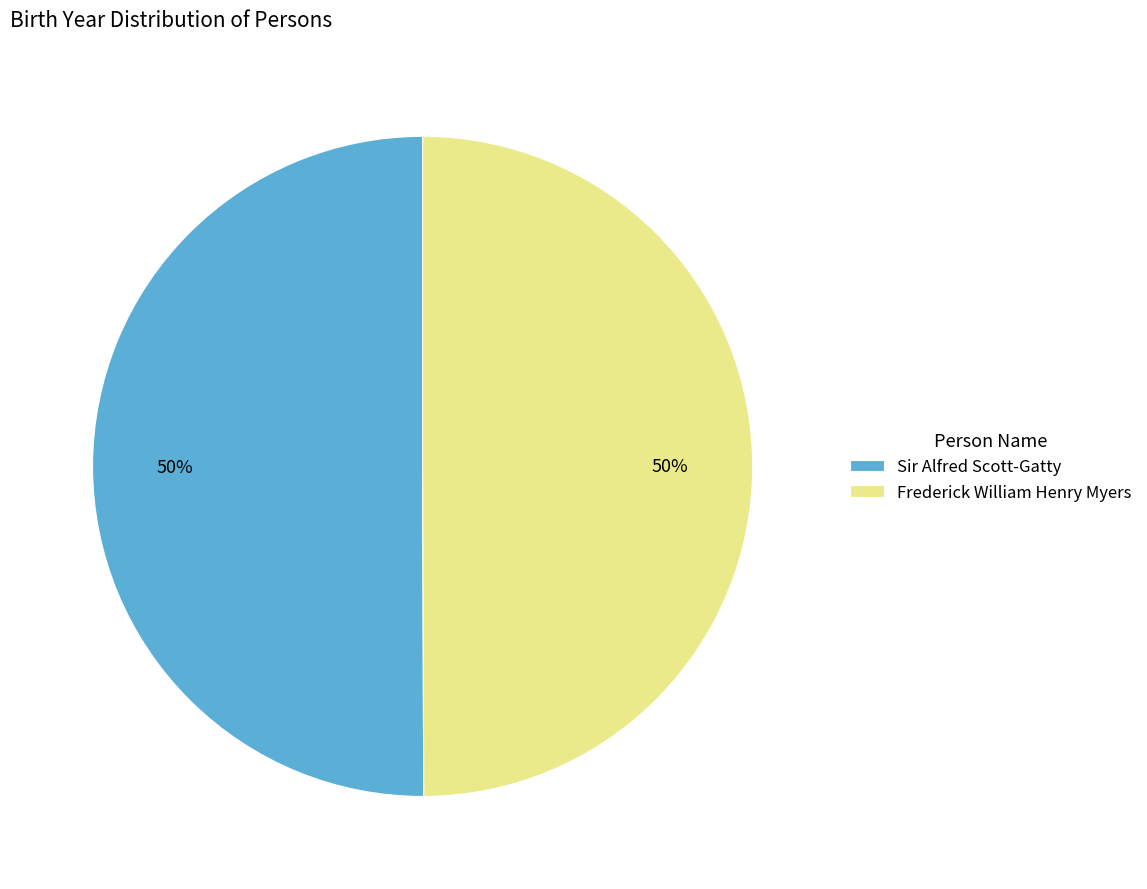

The Frederick William Henry Myers slice represents 60% of the pie. True or false?

False